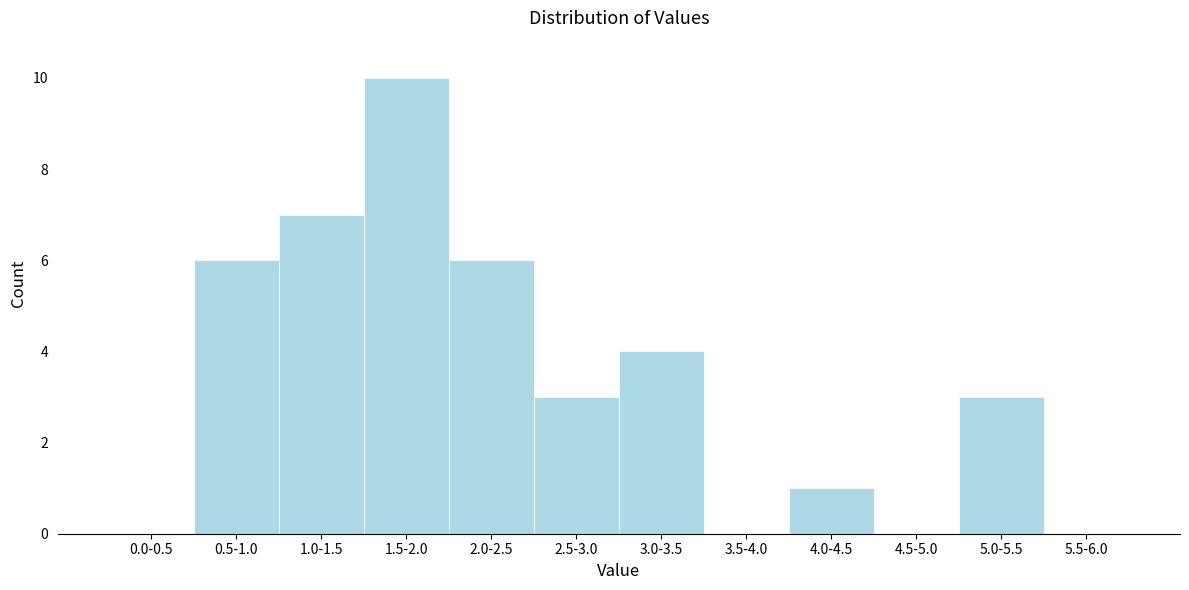

Reading left to right, list all the values displayed in this chart.

0.0-0.5=0	0.5-1.0=6	1.0-1.5=7	1.5-2.0=10	2.0-2.5=6	2.5-3.0=3	3.0-3.5=4	3.5-4.0=0	4.0-4.5=1	4.5-5.0=0	5.0-5.5=3	5.5-6.0=0